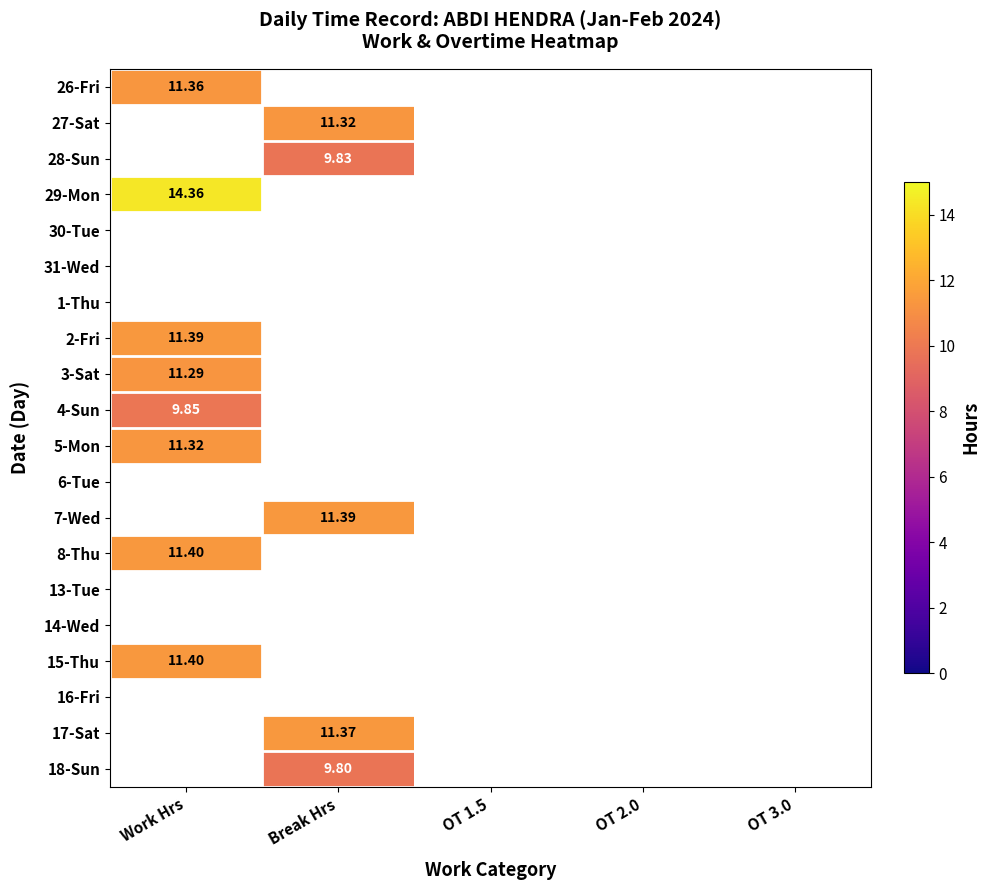

At which category is the sum across all series the highest?

Work Hrs